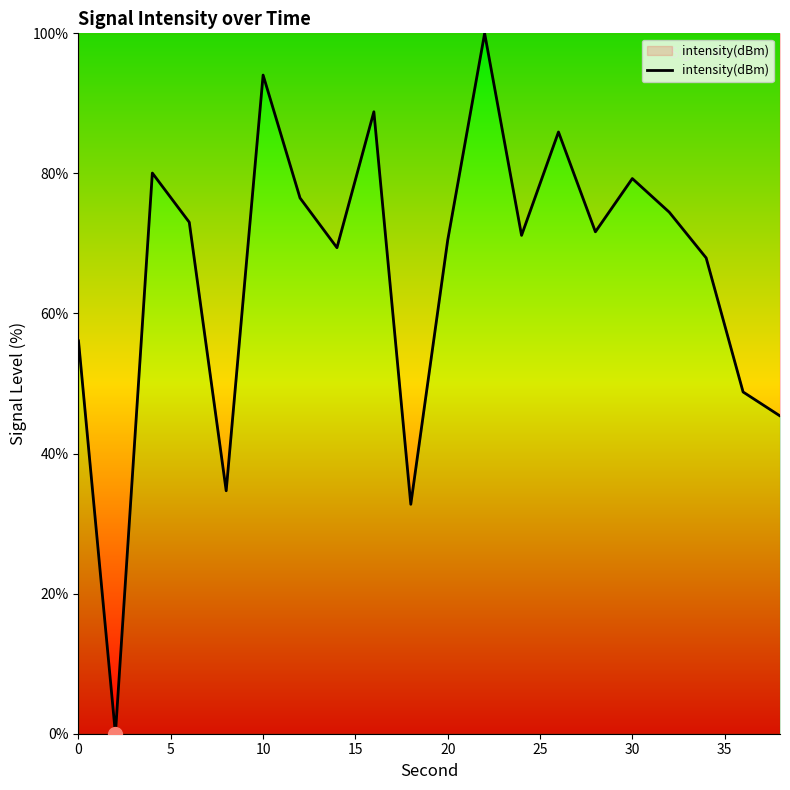

What is the greatest value displayed?

100.0